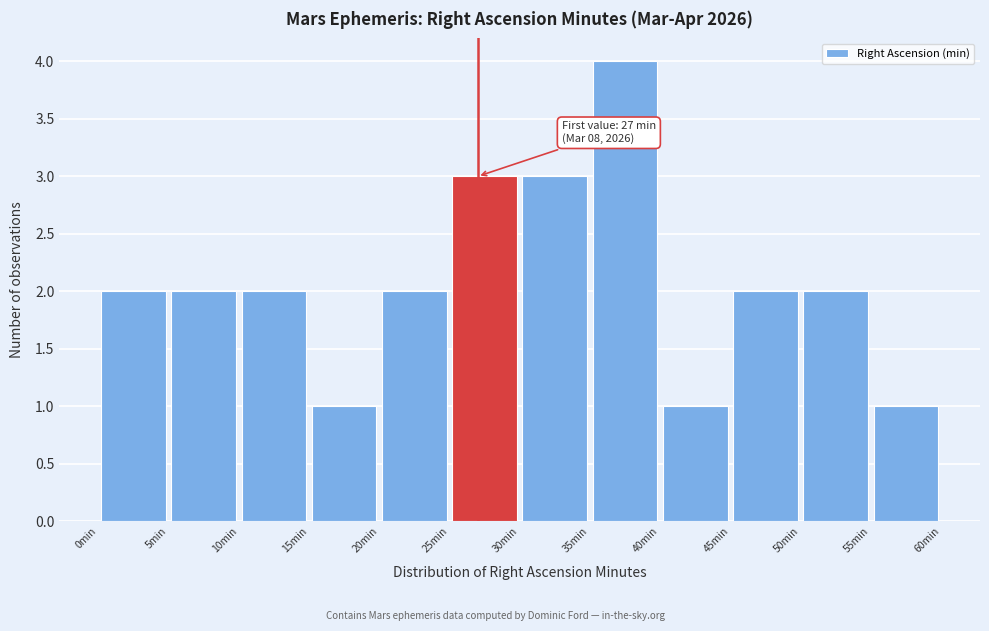

Over which range of the x-axis is the bar tallest?

35 to 40